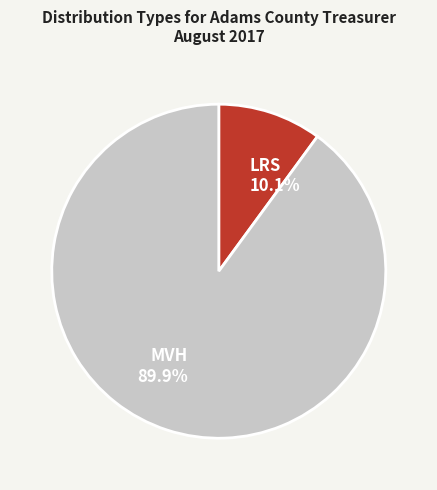

Count the number of slices in the pie.

2